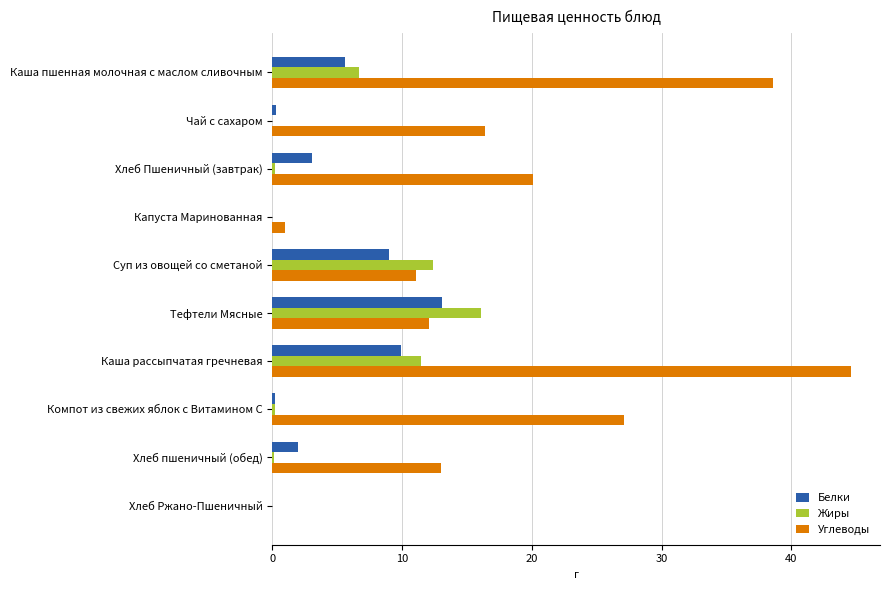

Where is Углеводы nearest to the value 22?

Хлеб Пшеничный (завтрак)